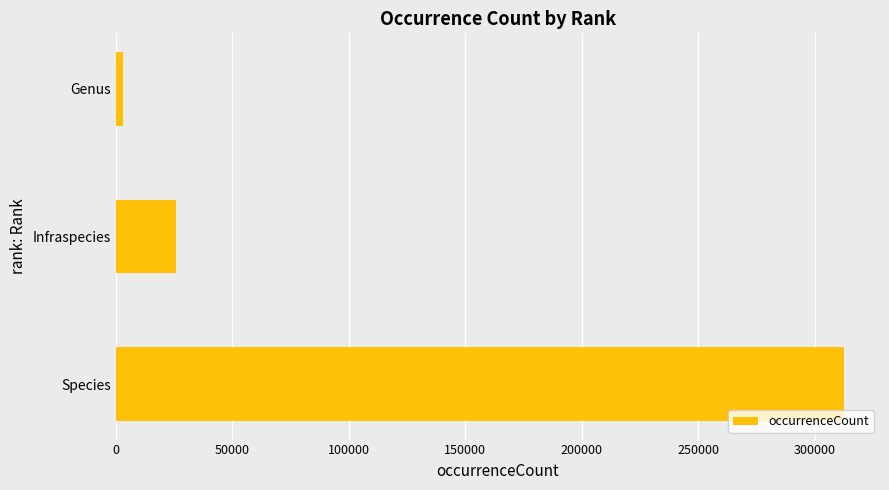

Reading top to bottom, what are all the values shown in this chart?

Genus=3274	Infraspecies=25708	Species=312301